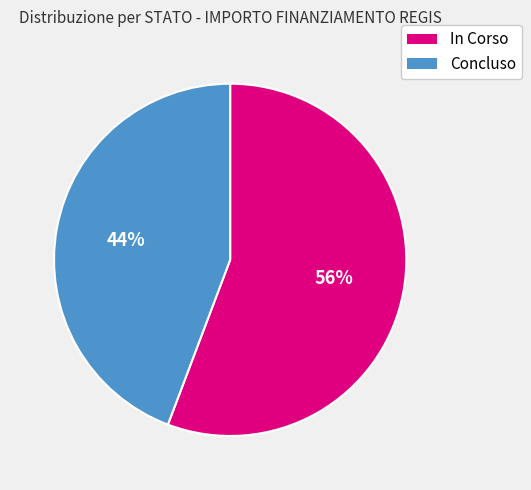

Rank the categories by value from lowest to highest.

Concluso, In Corso